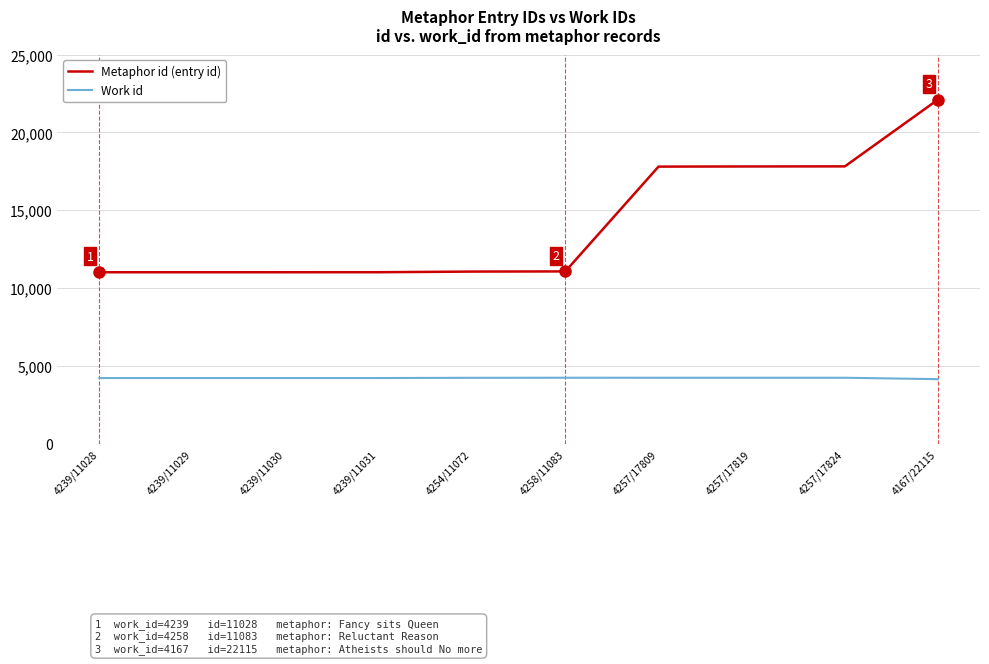

What is the difference between the maximum and minimum values in the Work id series?

91